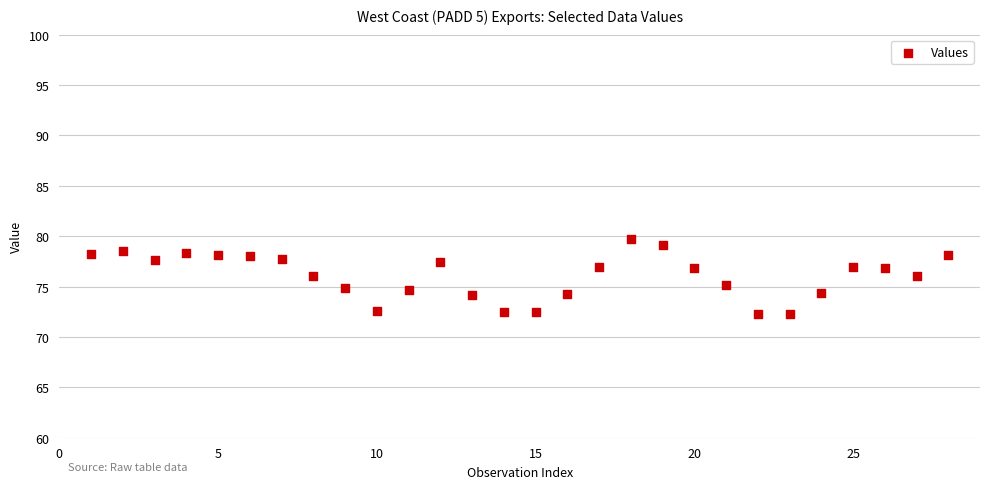

What is the range of X values (max minus min)?

27.0